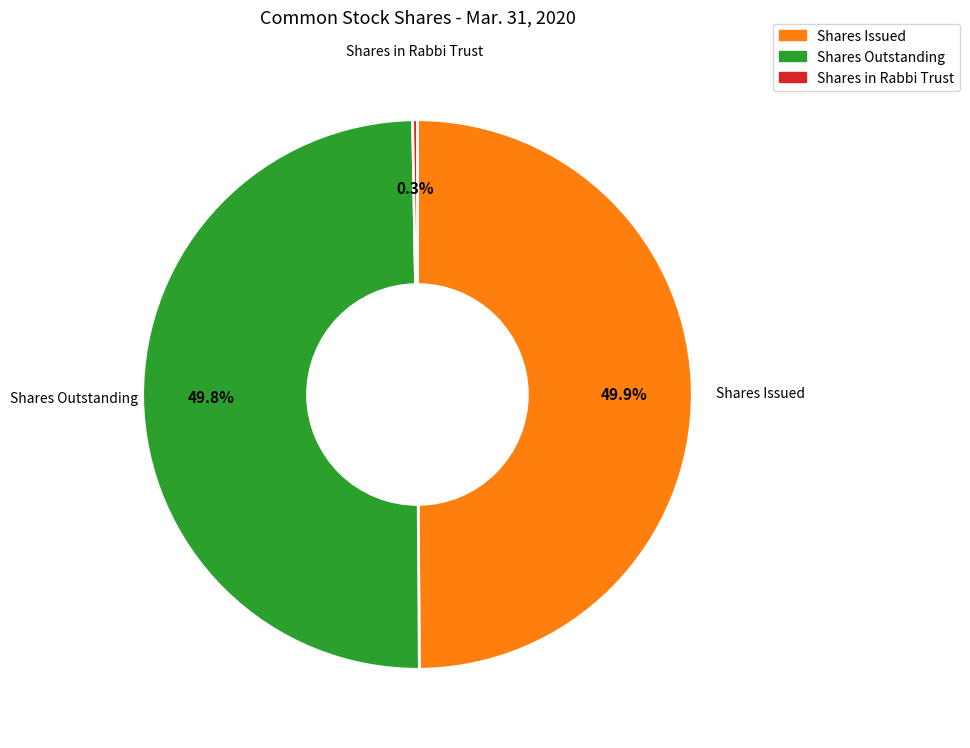

Approximately how many times larger is the value at Shares Issued compared to Shares Outstanding?

1.0